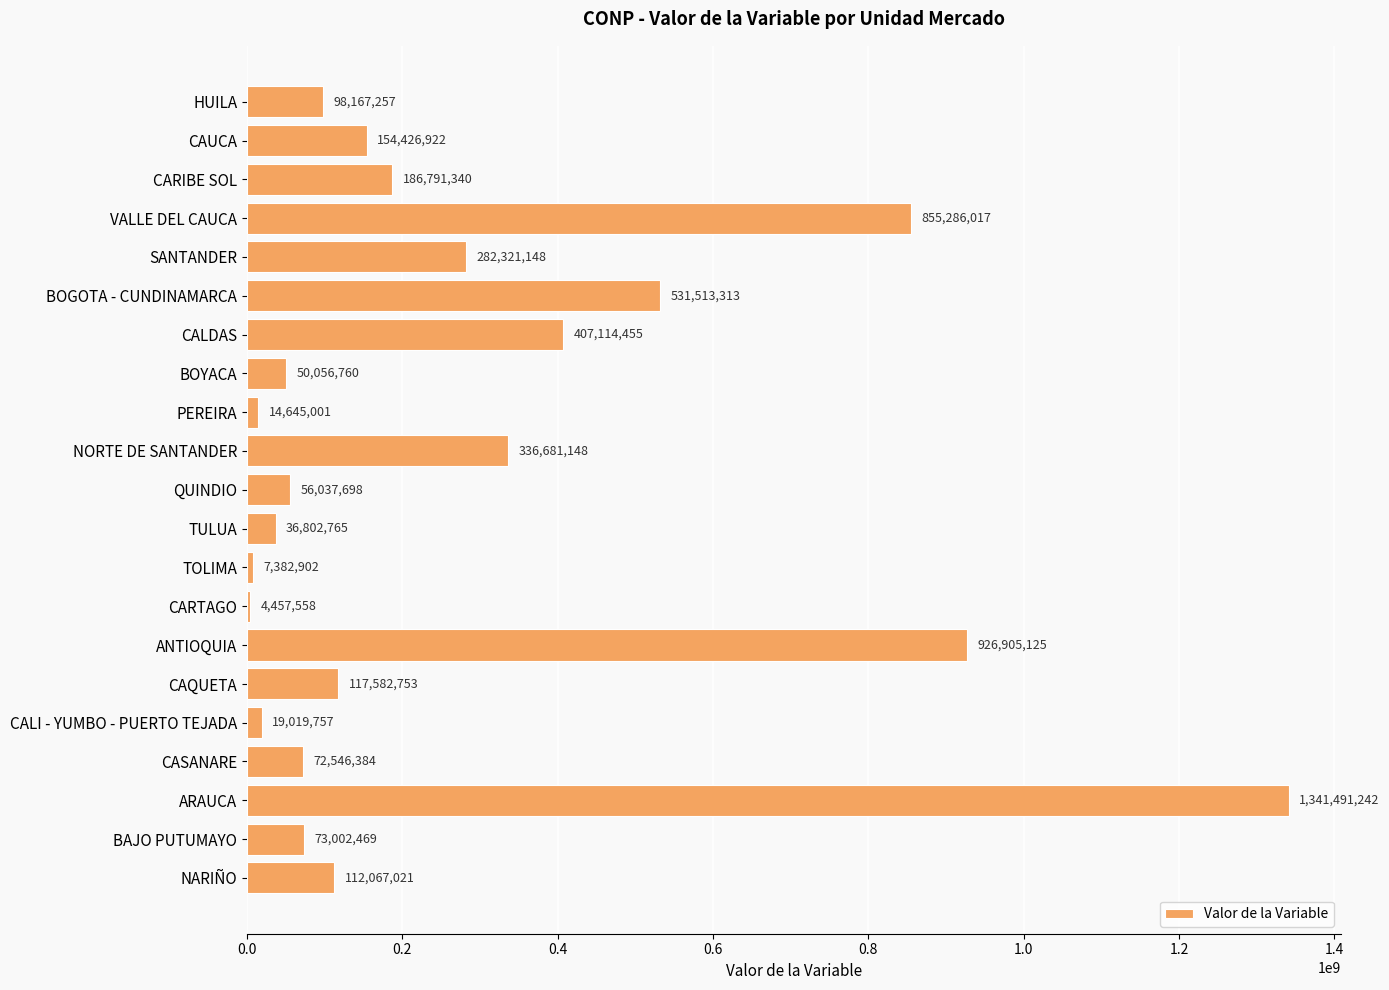

What is the maximum value shown in the chart?

1341491242